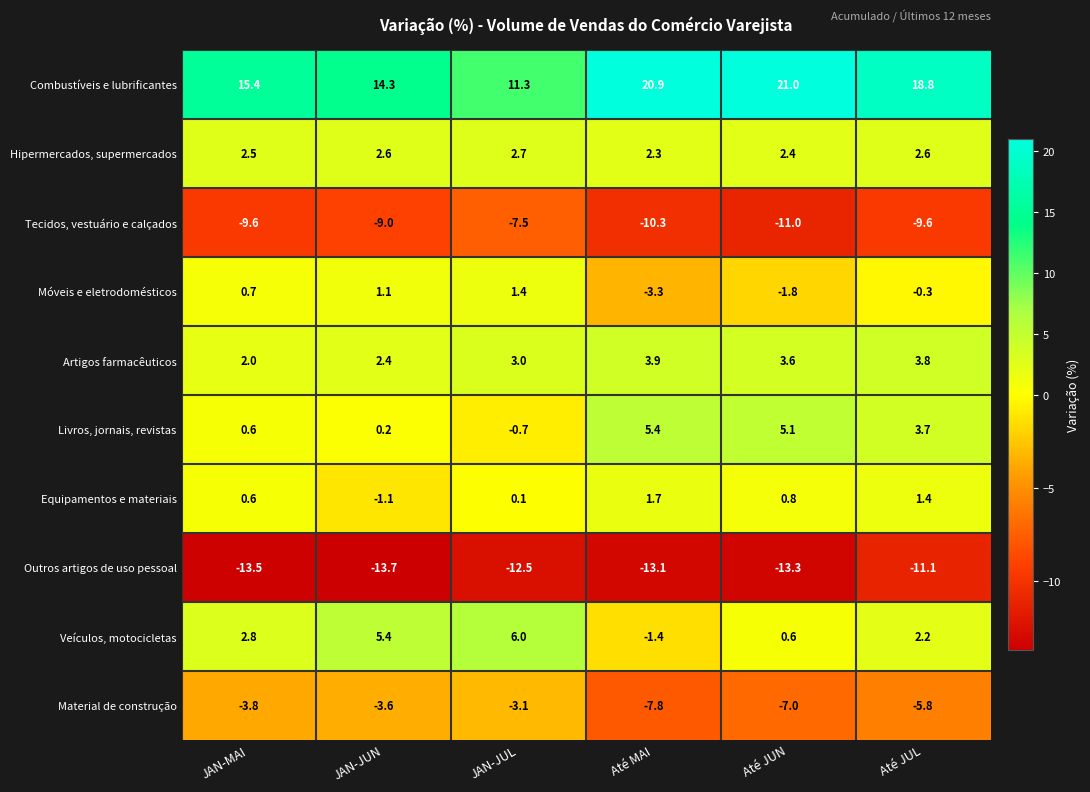

What is the total value across all series at JAN-JUN?

-1.4